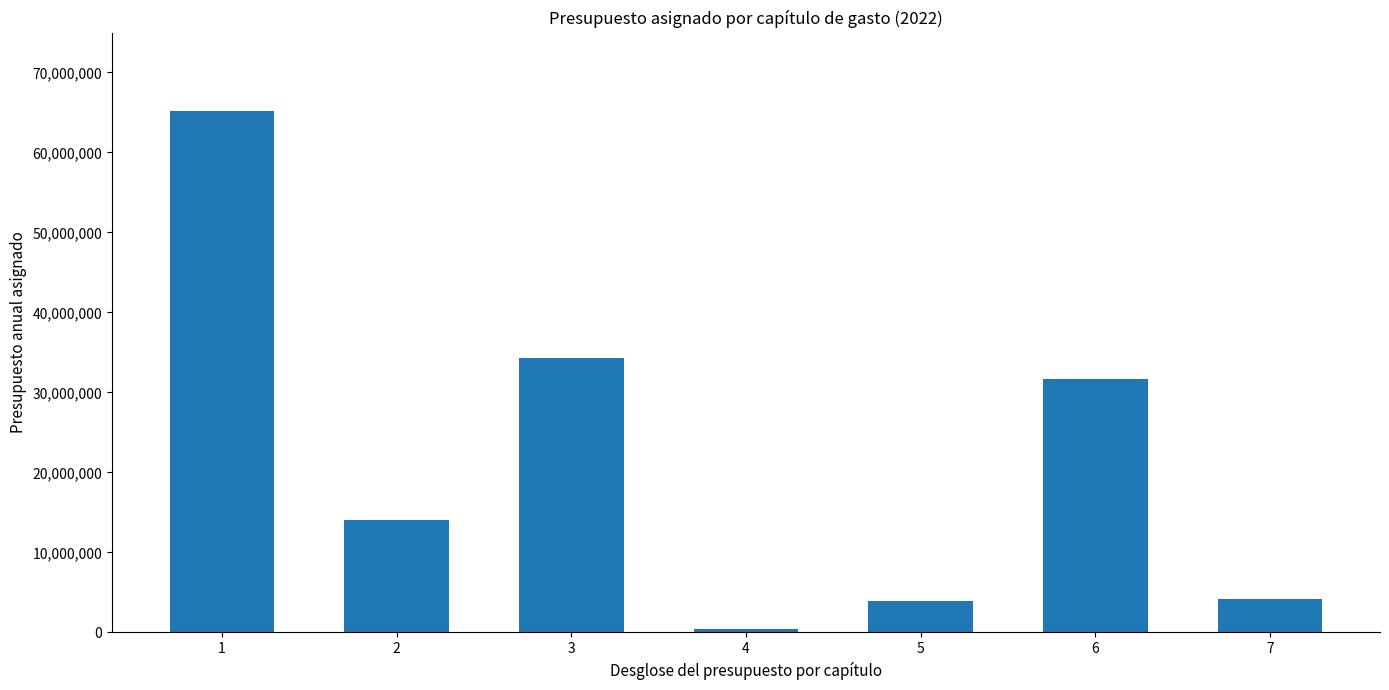

What is the value of the 3rd bar from the left?

34271533.7